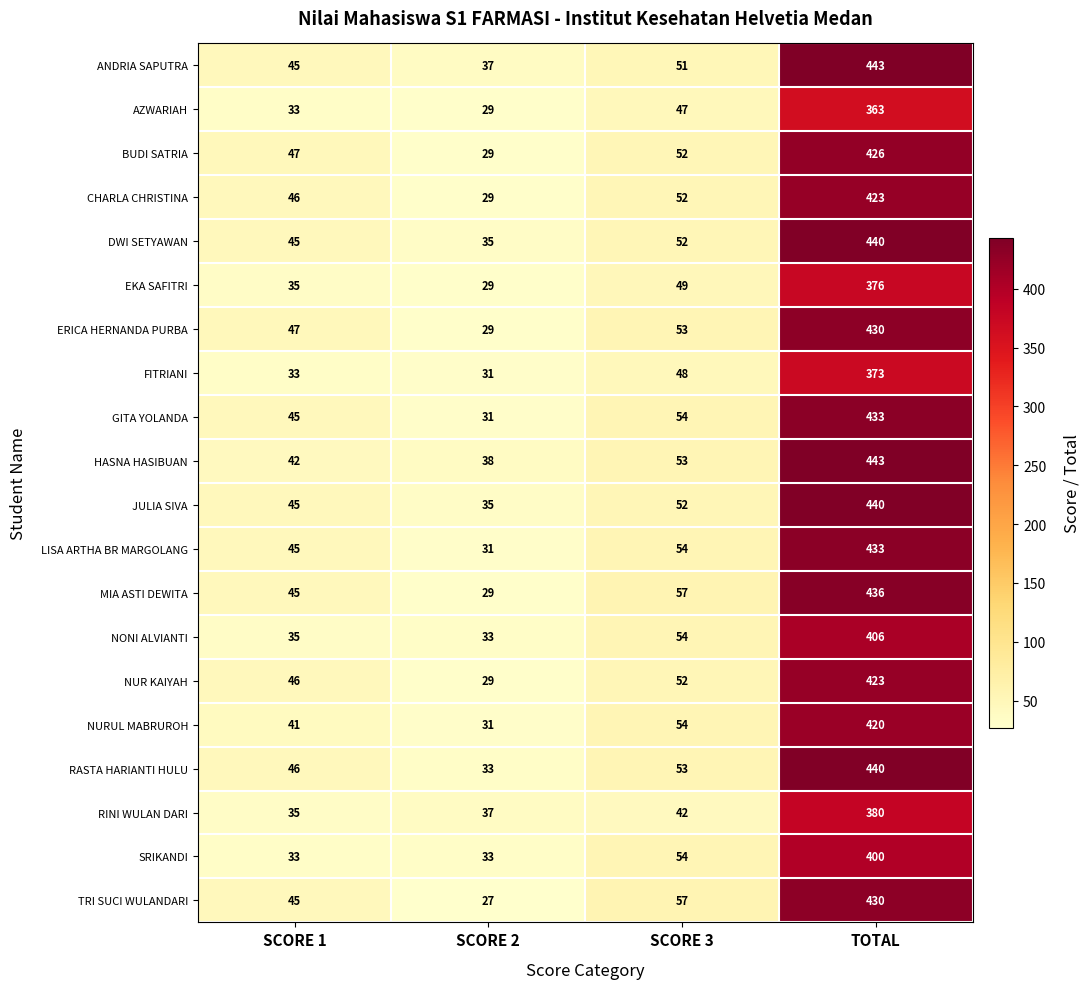

Which series changed the most between SCORE 3 and TOTAL?

ANDRIA SAPUTRA